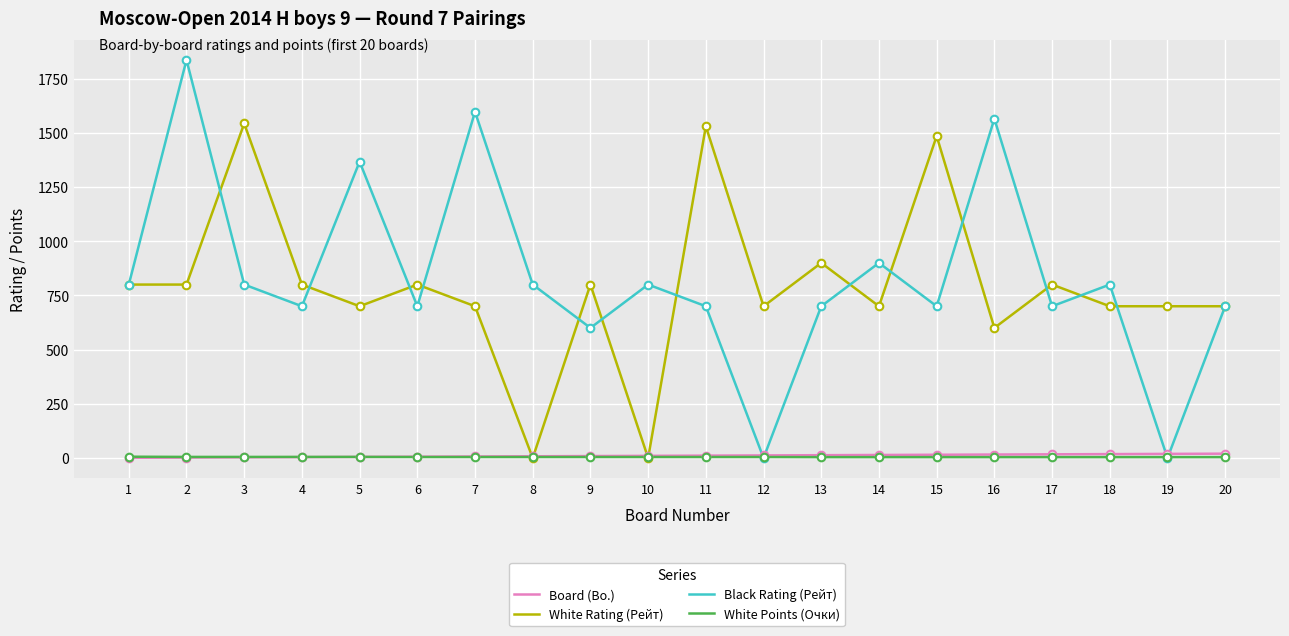

At how many categories does at least one series exceed 492?

20